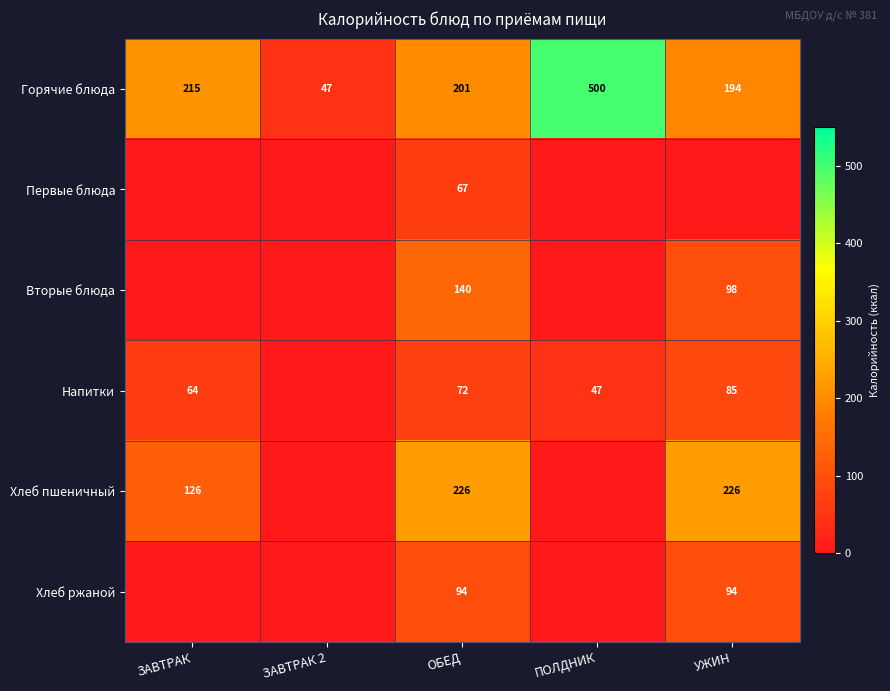

Is it true that Хлеб ржаной equals 94 at ОБЕД?

True